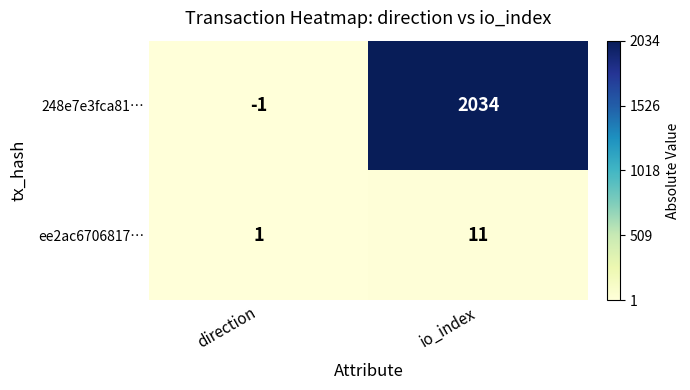

How many data points does each series have?

2